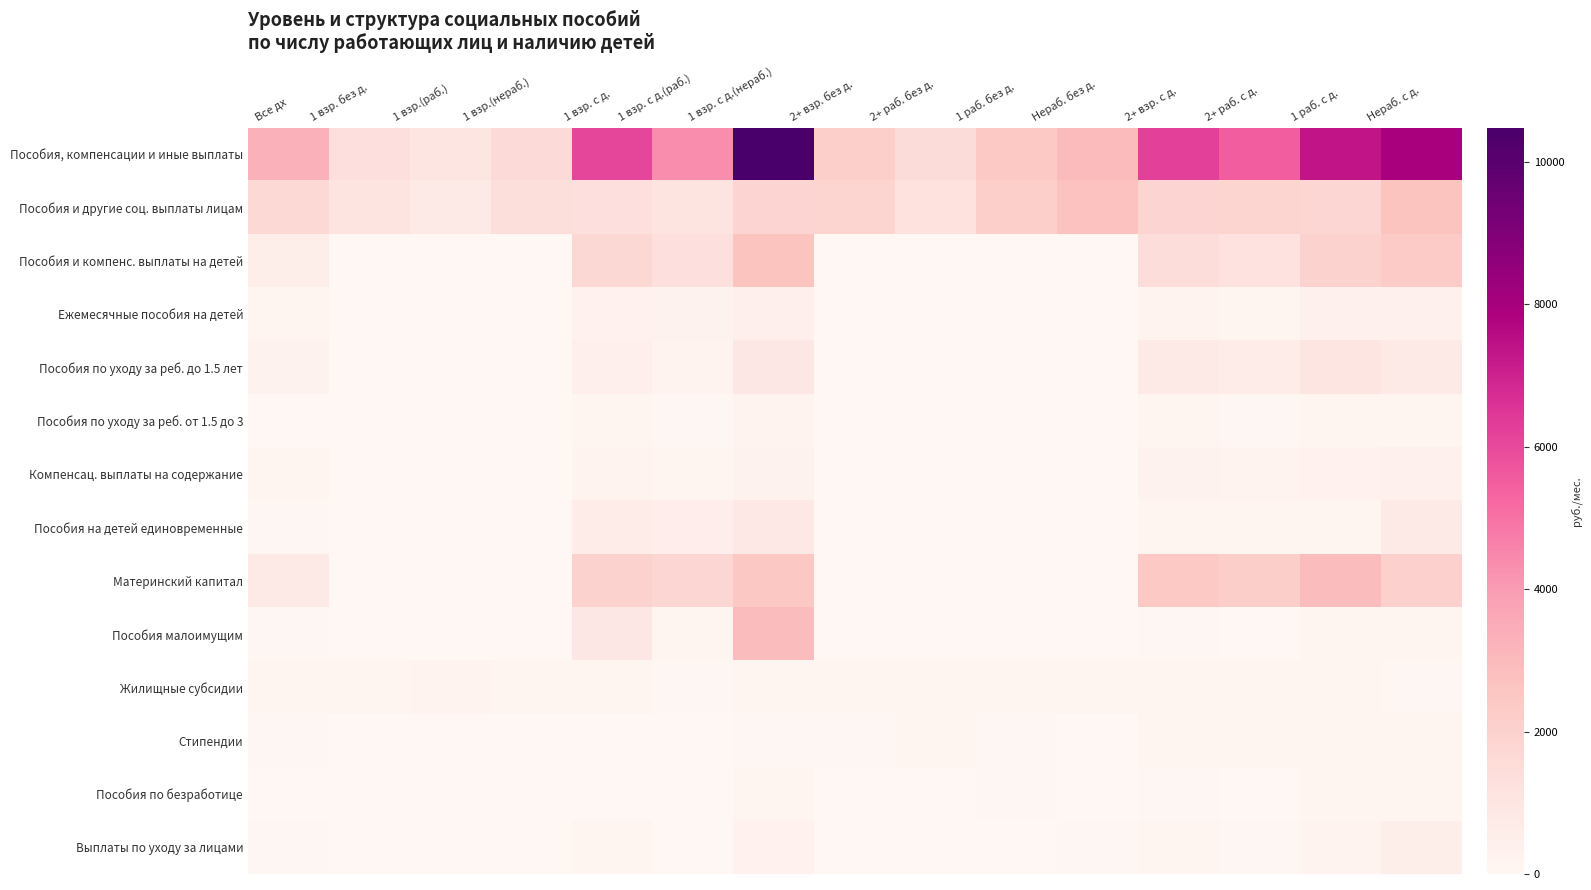

How many categories are shown in the chart?

15